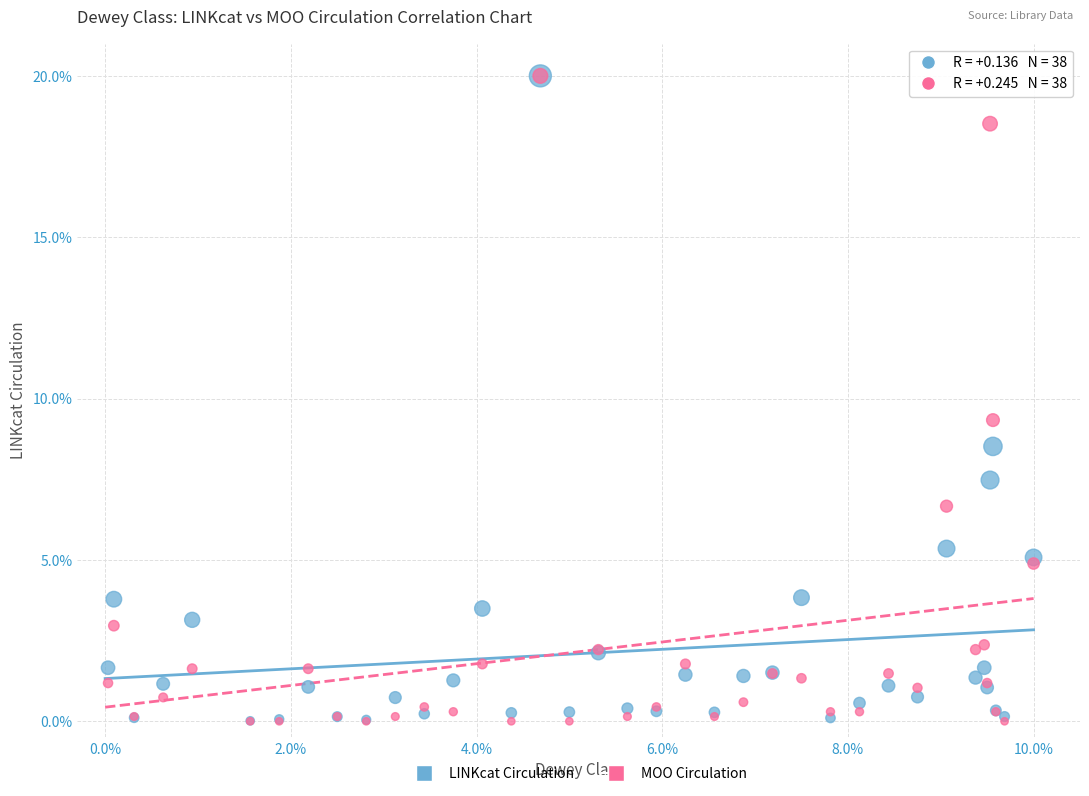

Across all series, what Y value is closest to 10?

9.3